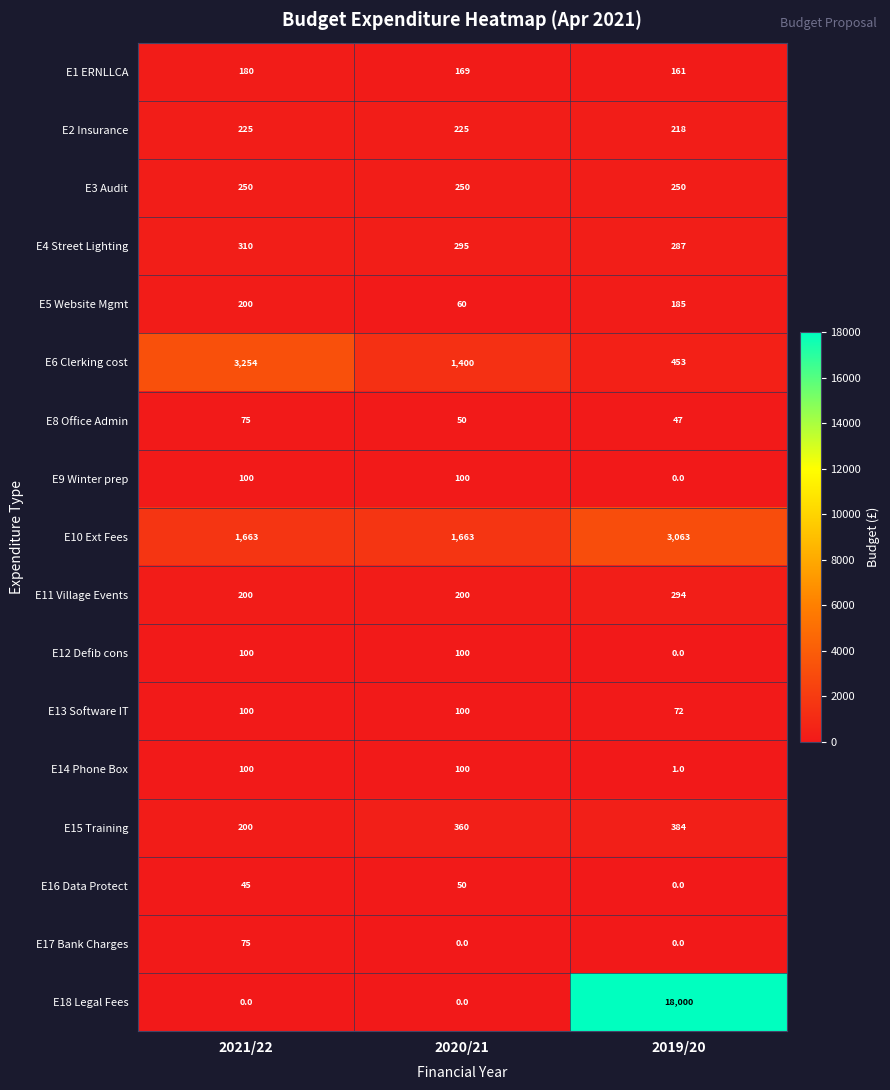

What is the difference between the highest and lowest values at 2021/22?

3254